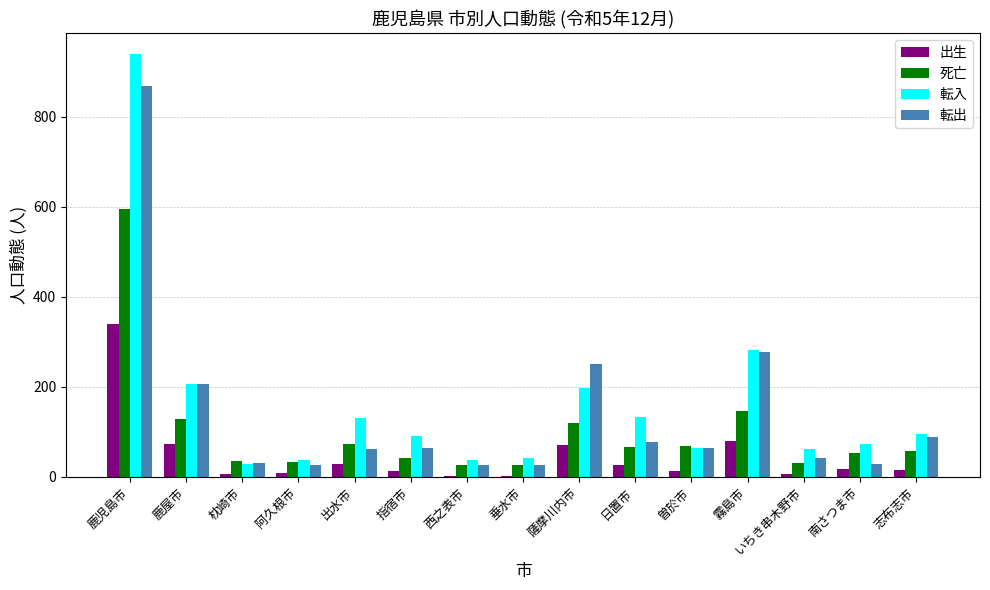

Where does the 転入 series first go above 91?

鹿児島市